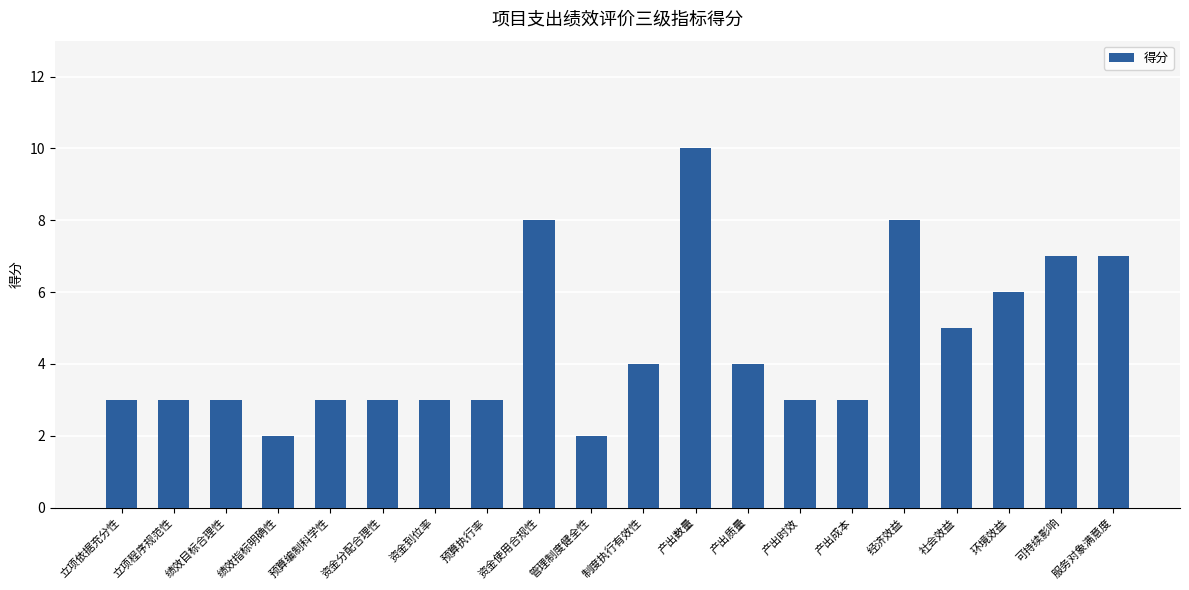

What is the sum of all values?

90